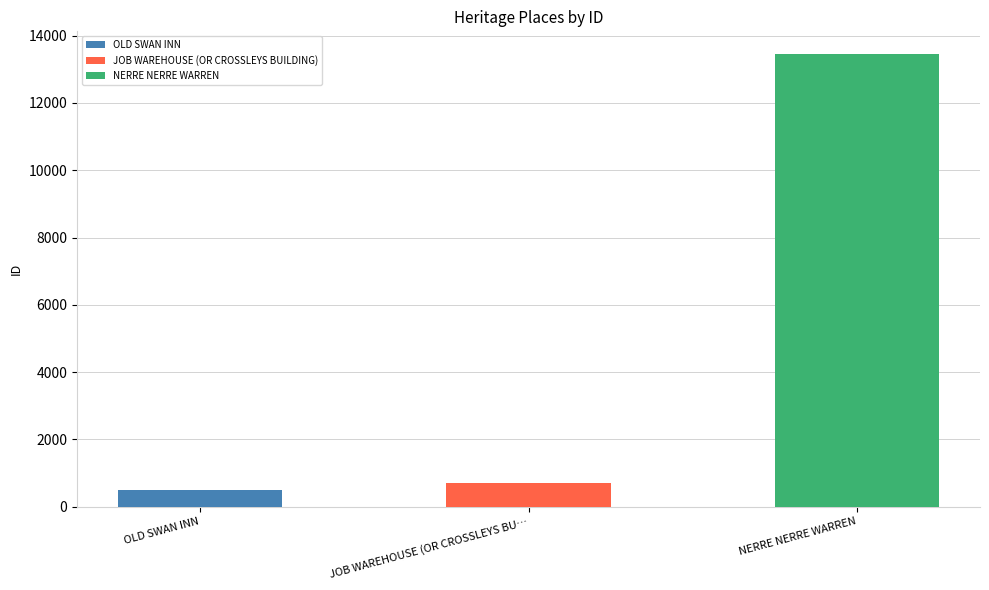

What is the label of the 1st bar from the right?

NERRE NERRE WARREN